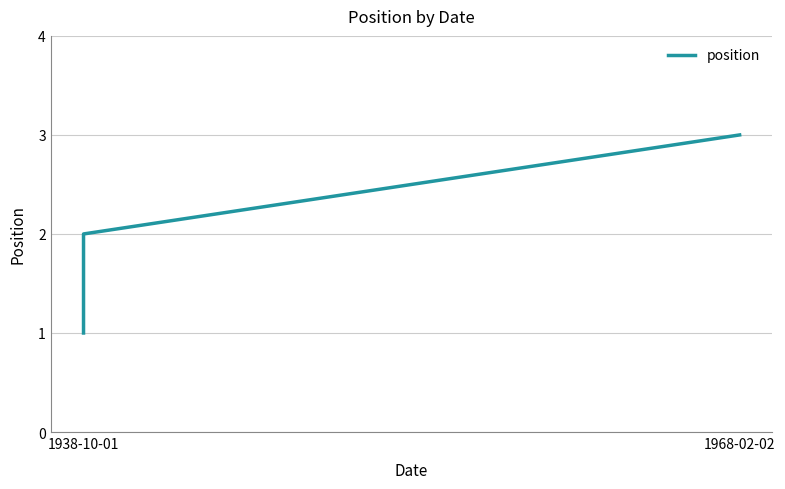

What is the difference between the values at 1968-02-02 and 1938-10-01?

1